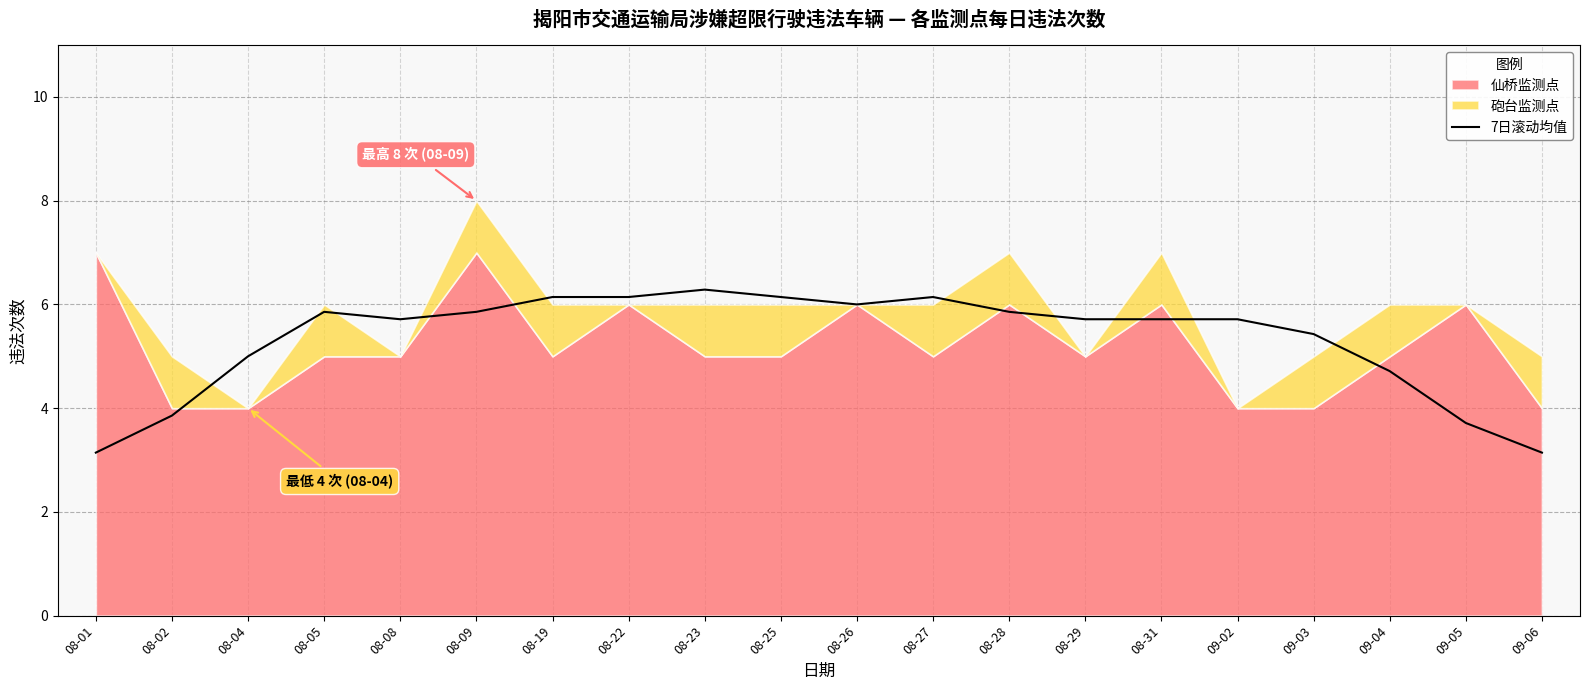

What is the lowest value of the 7日滚动均值 series?

3.1